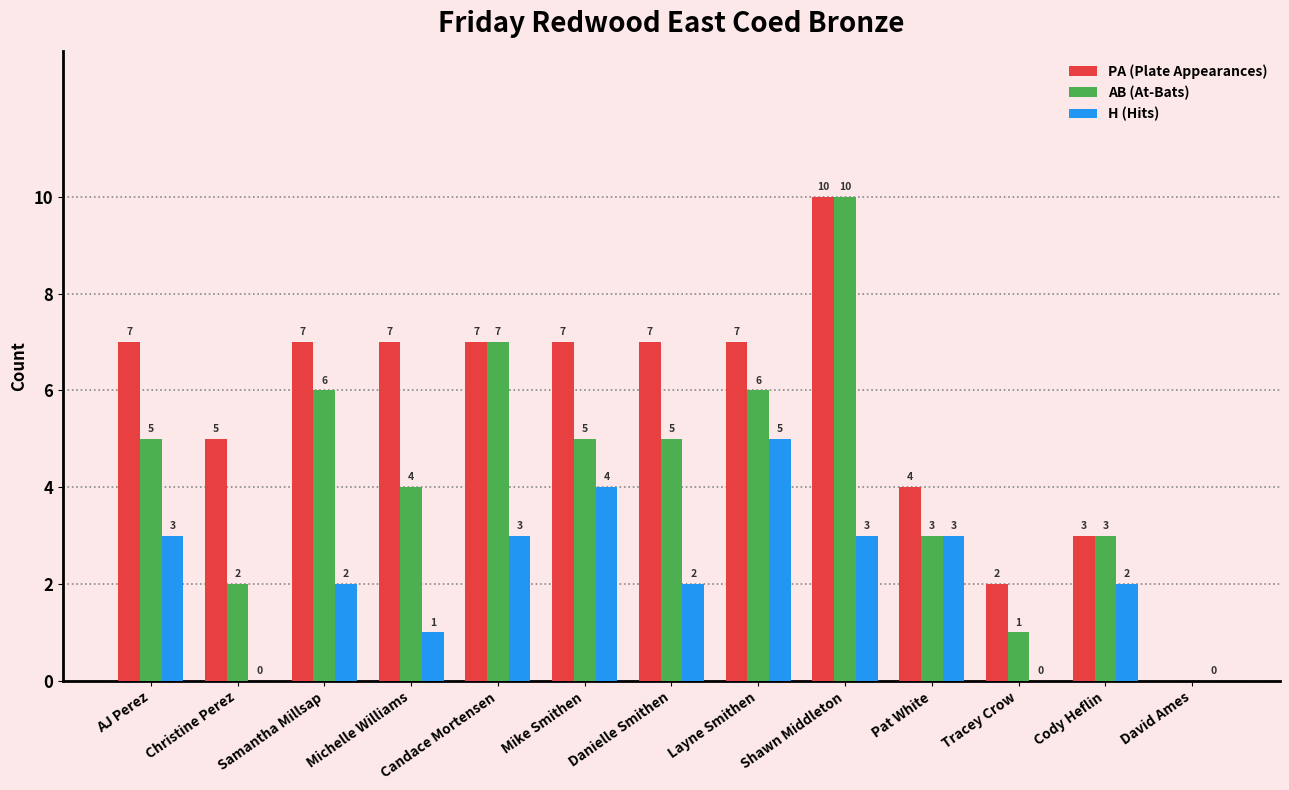

What is the total value across all series at AJ Perez?

15